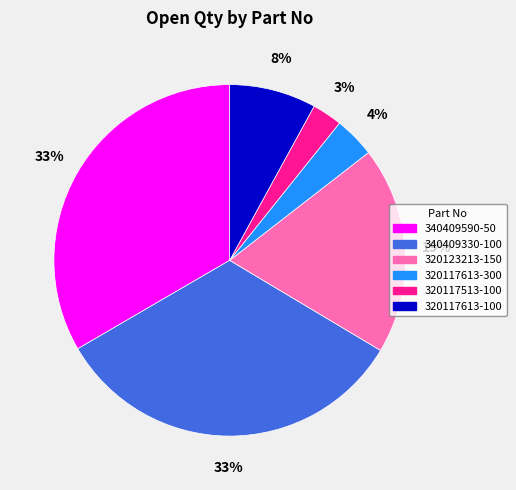

Which has a higher value, 320117513-100 or 320123213-150?

320123213-150